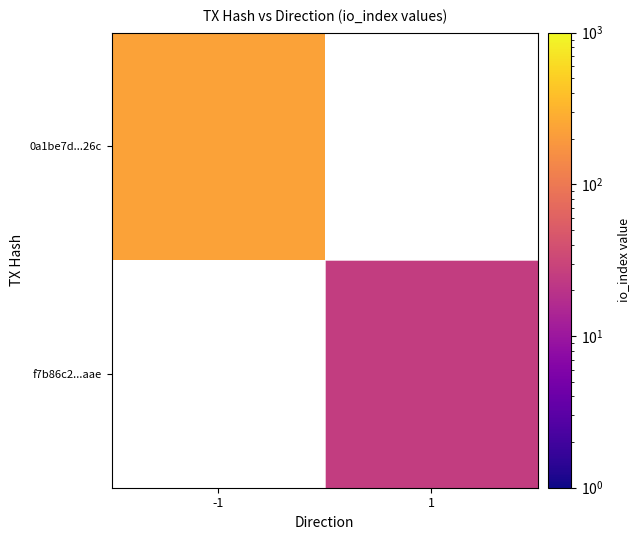

How many values in 0a1be7d...26c are above zero?

1